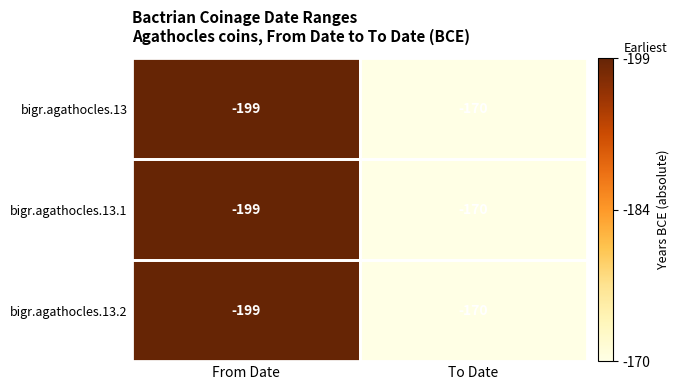

Read the bigr.agathocles.13.1 value at To Date.

-170